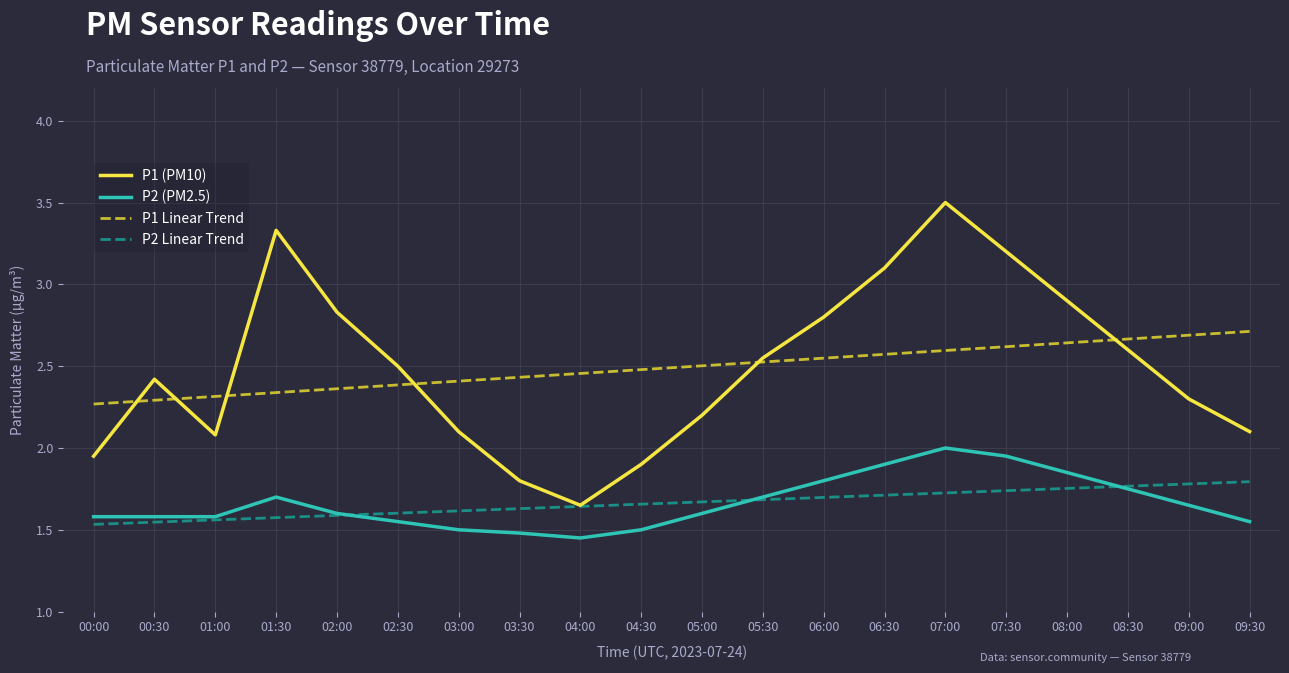

Rank the series by their maximum value, from highest to lowest.

P1 (PM10), P1 Linear Trend, P2 (PM2.5), P2 Linear Trend